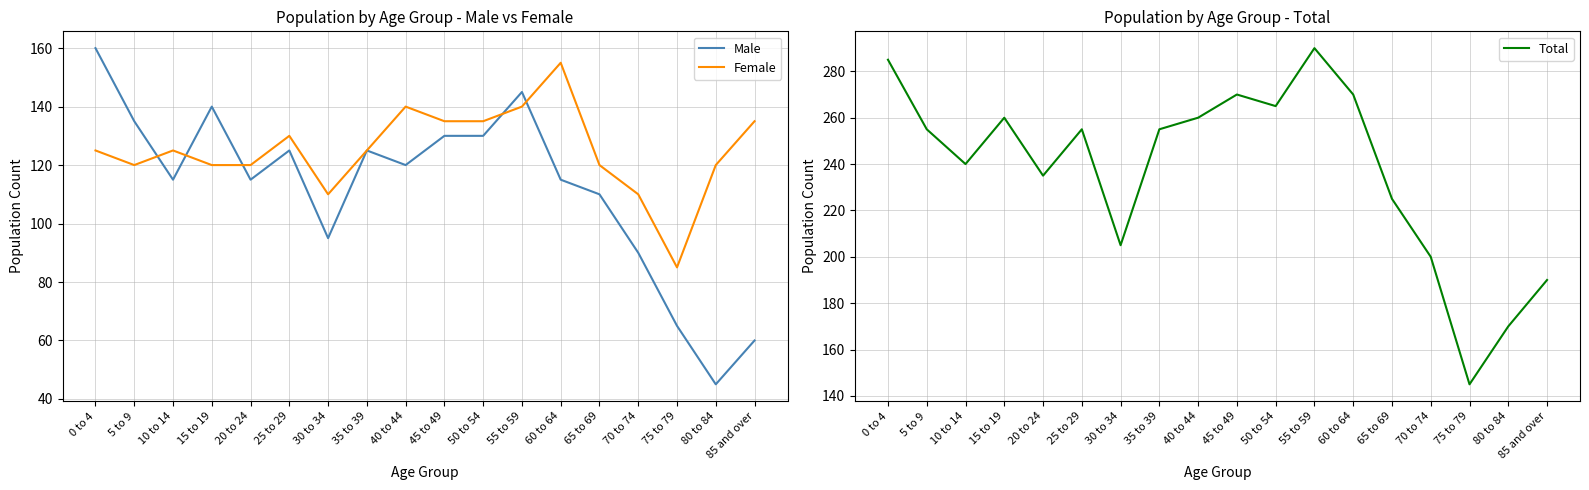

The value of Total at 70 to 74 is 200. True or false?

True